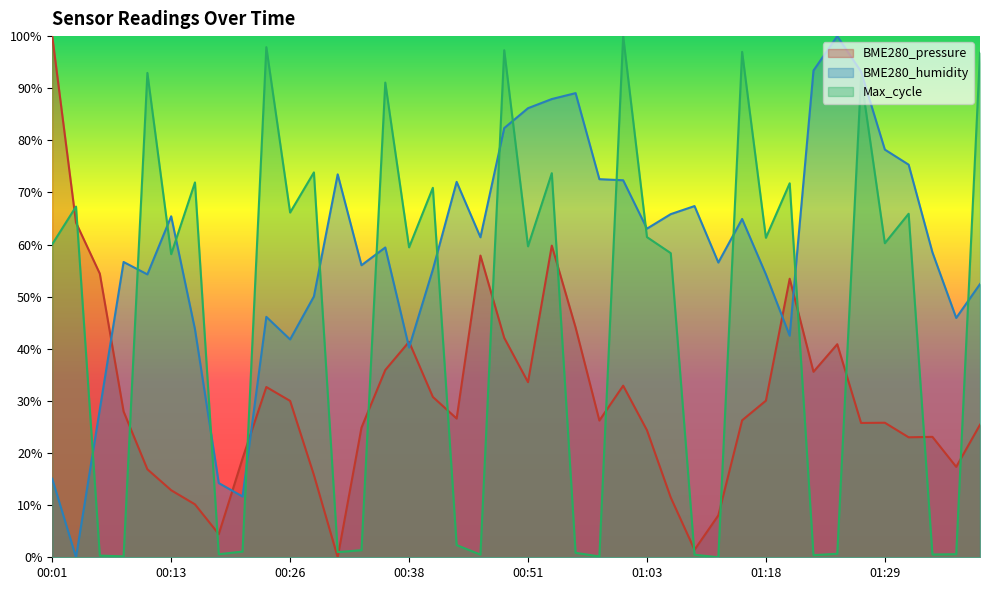

What position from the left is 00:16?

7